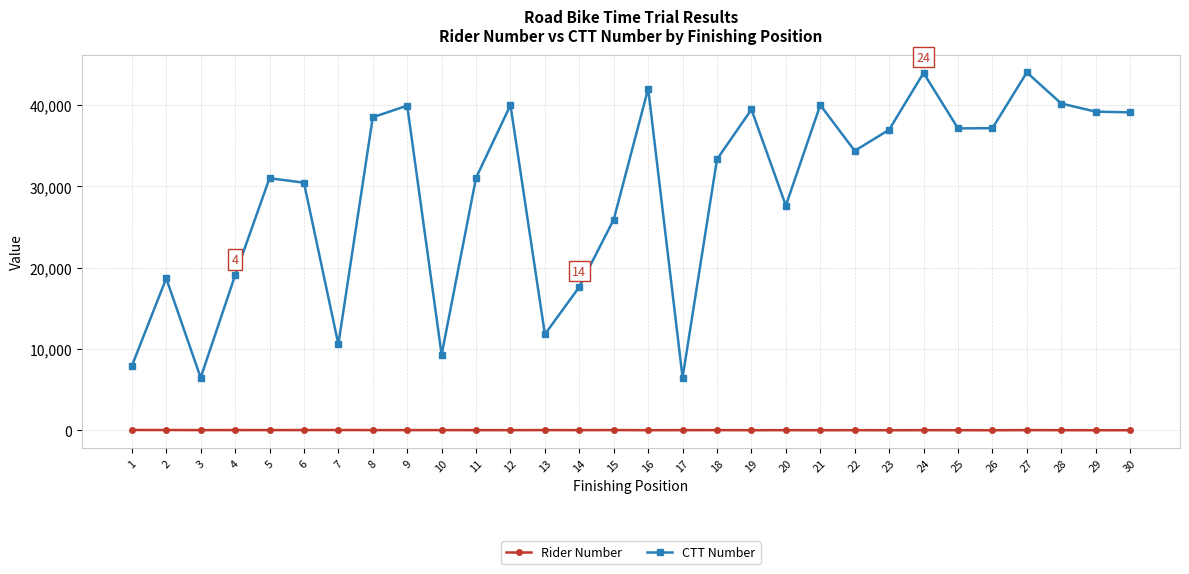

True or false: CTT Number and Rider Number cross at least once.

False